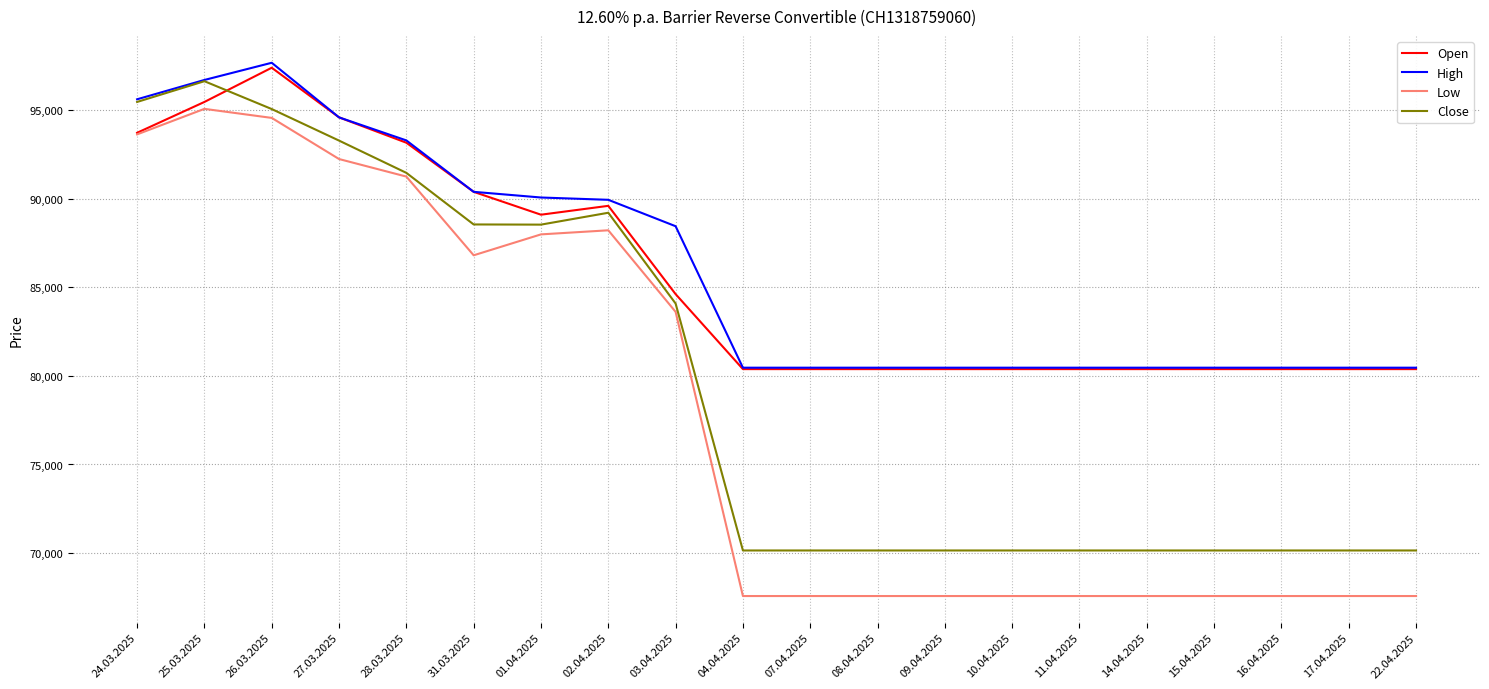

Between which two adjacent categories do Open and Close first intersect?

25.03.2025 and 26.03.2025